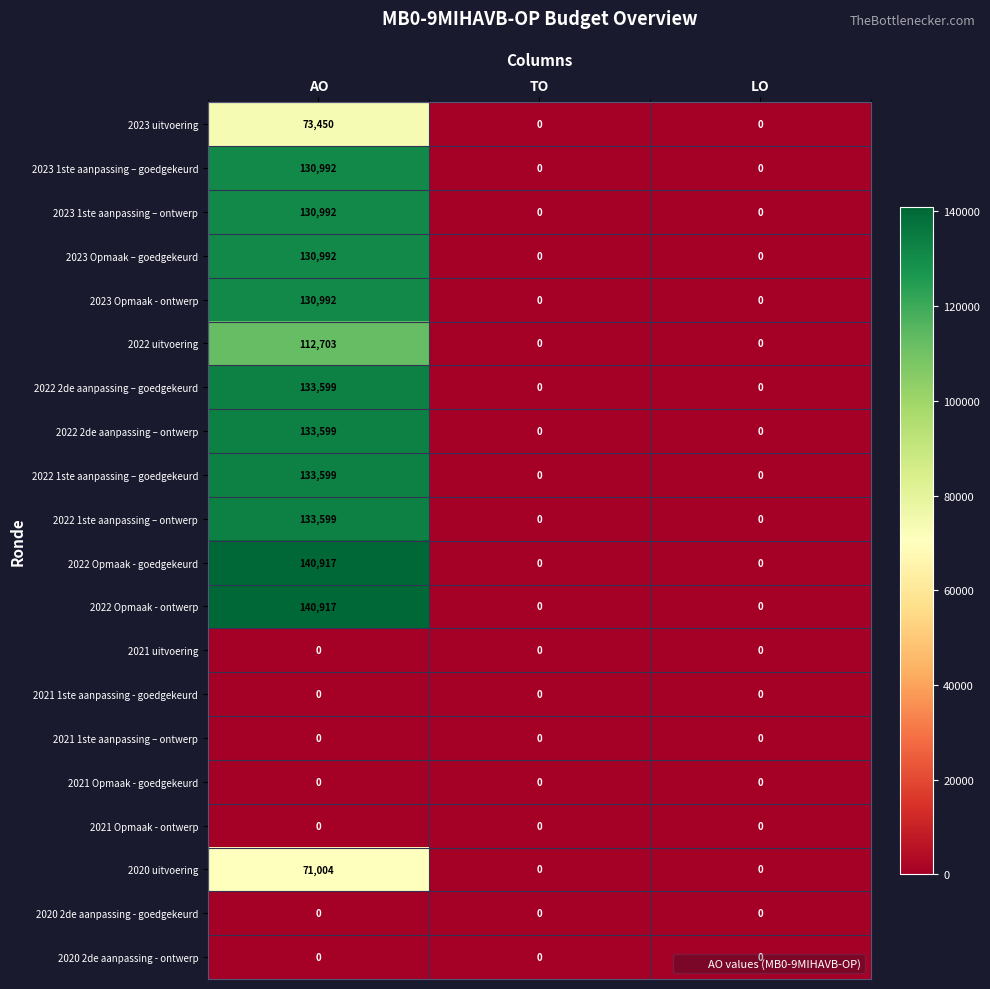

How many series are shown in this chart?

20